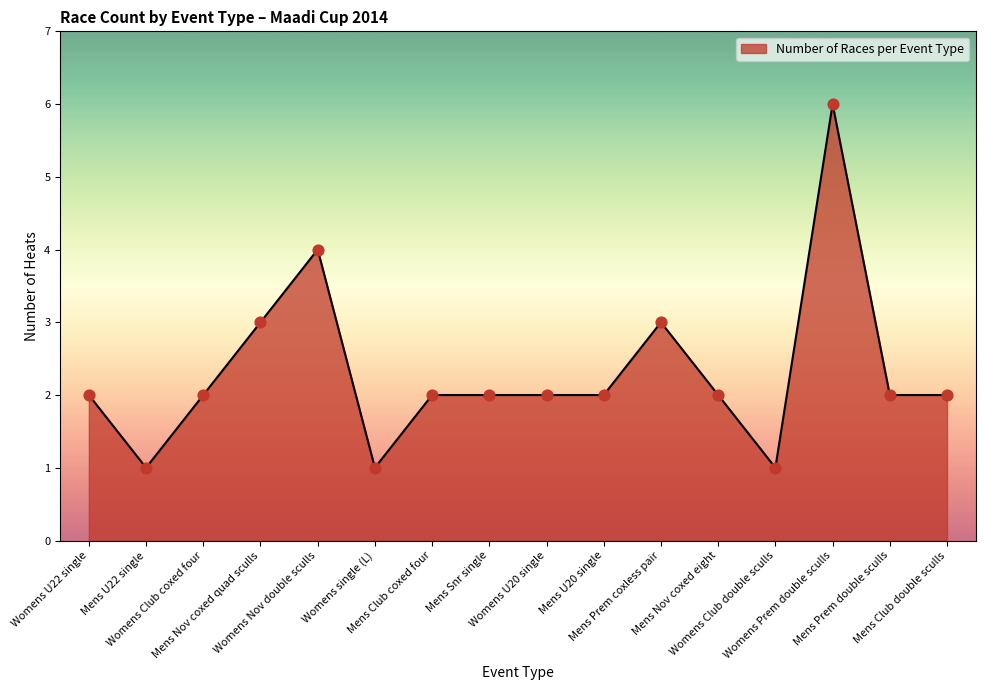

Approximately how many times larger is the value at Mens Nov coxed quad sculls compared to Mens Club double sculls?

1.5